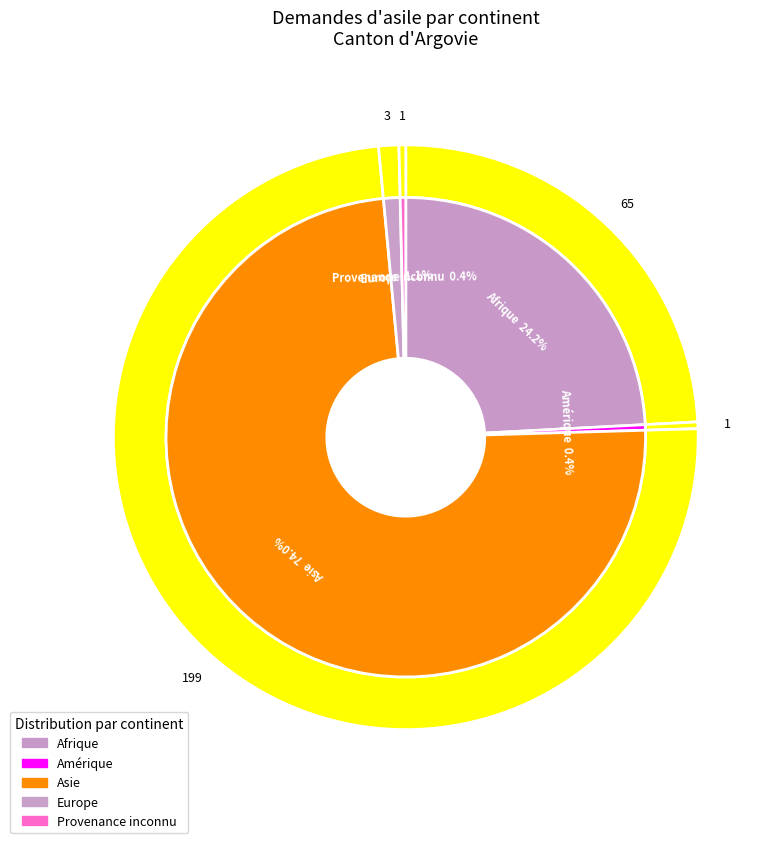

To the nearest percent, what is the difference between the largest and smallest slice percentages?

74%